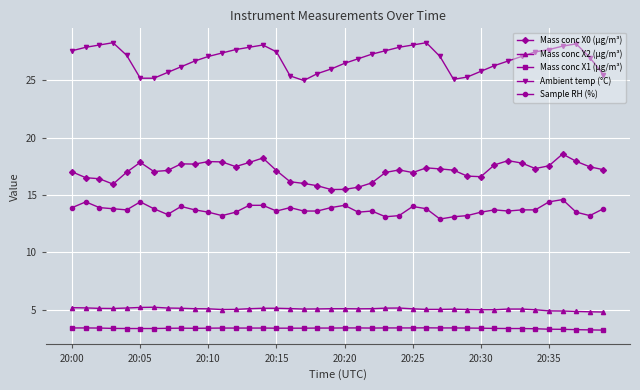

What is the difference between the maximum and minimum values in the Mass conc X2 (μg/m³) series?

0.4